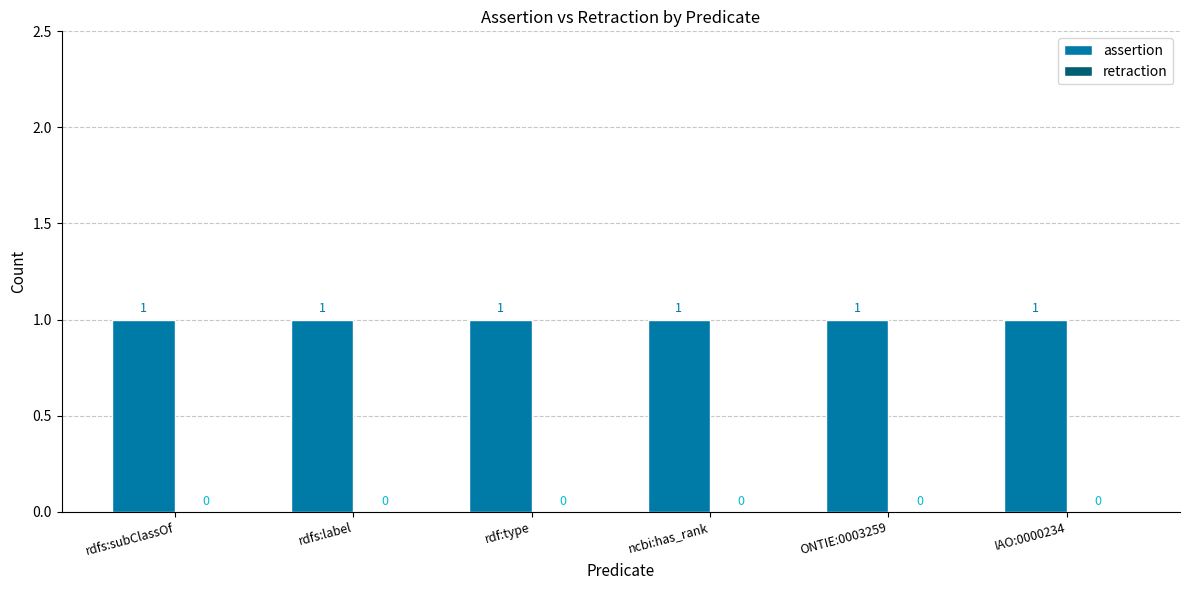

How many bars are there in total?

12